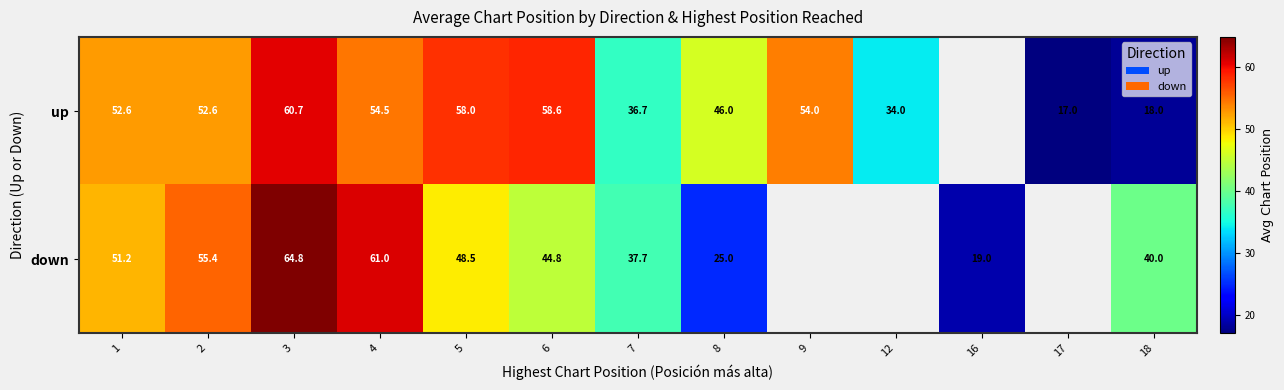

Rank the categories by down value from lowest to highest.

16, 8, 7, 18, 6, 5, 1, 2, 4, 3, 9, 12, 17